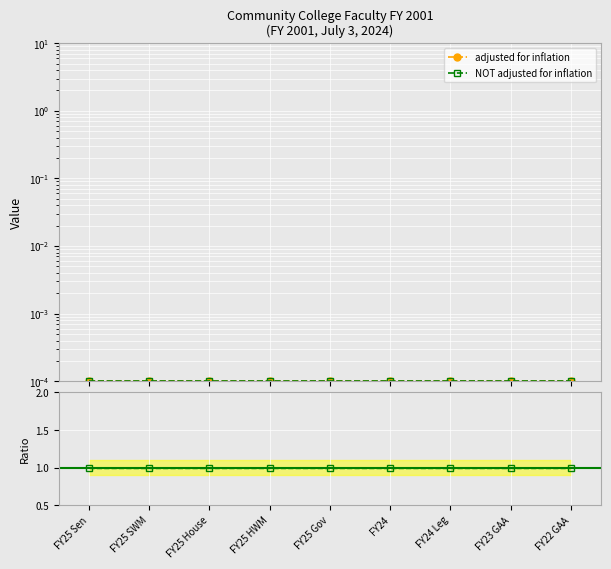

True or false: NOT adjusted for inflation and Ratio to adjusted cross at least once.

False